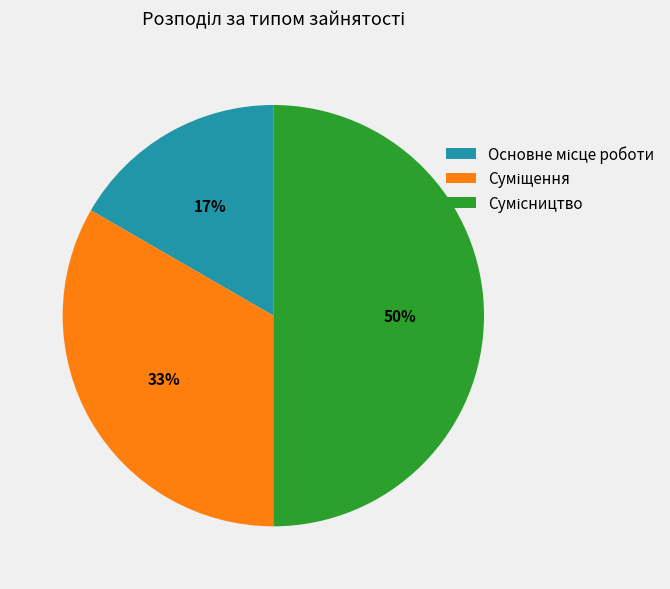

To the nearest percent, what is the difference between the largest and smallest slice percentages?

33%